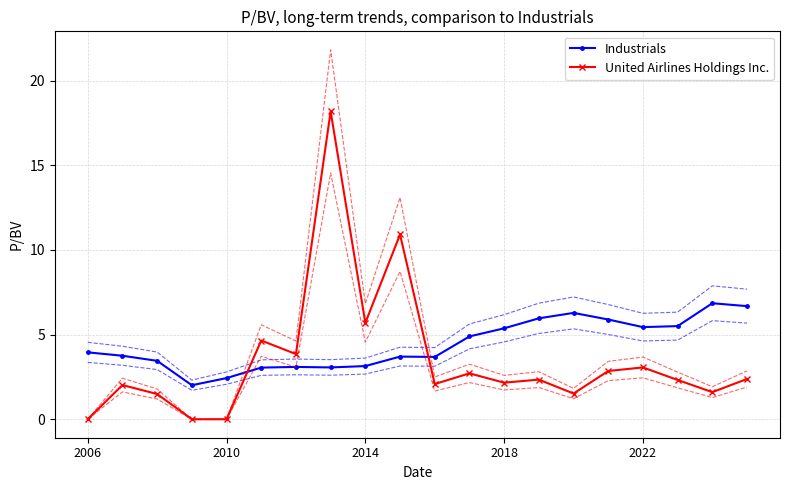

How many intersections are there between Industrials and United Airlines Holdings Inc.?

2